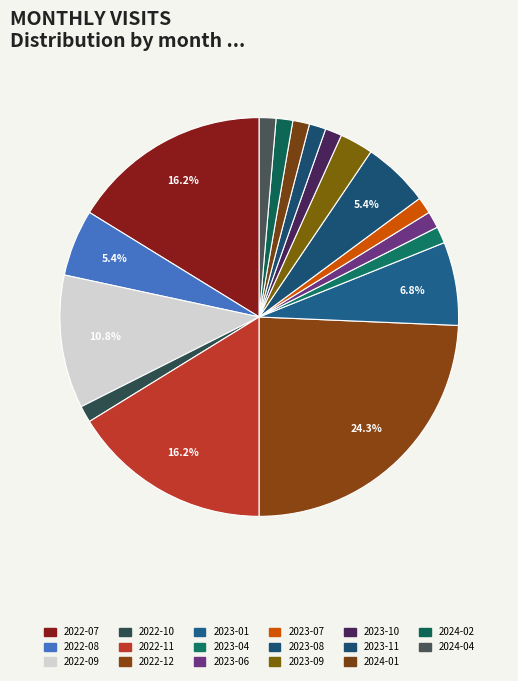

What is the smallest slice in the pie chart?

2022-10